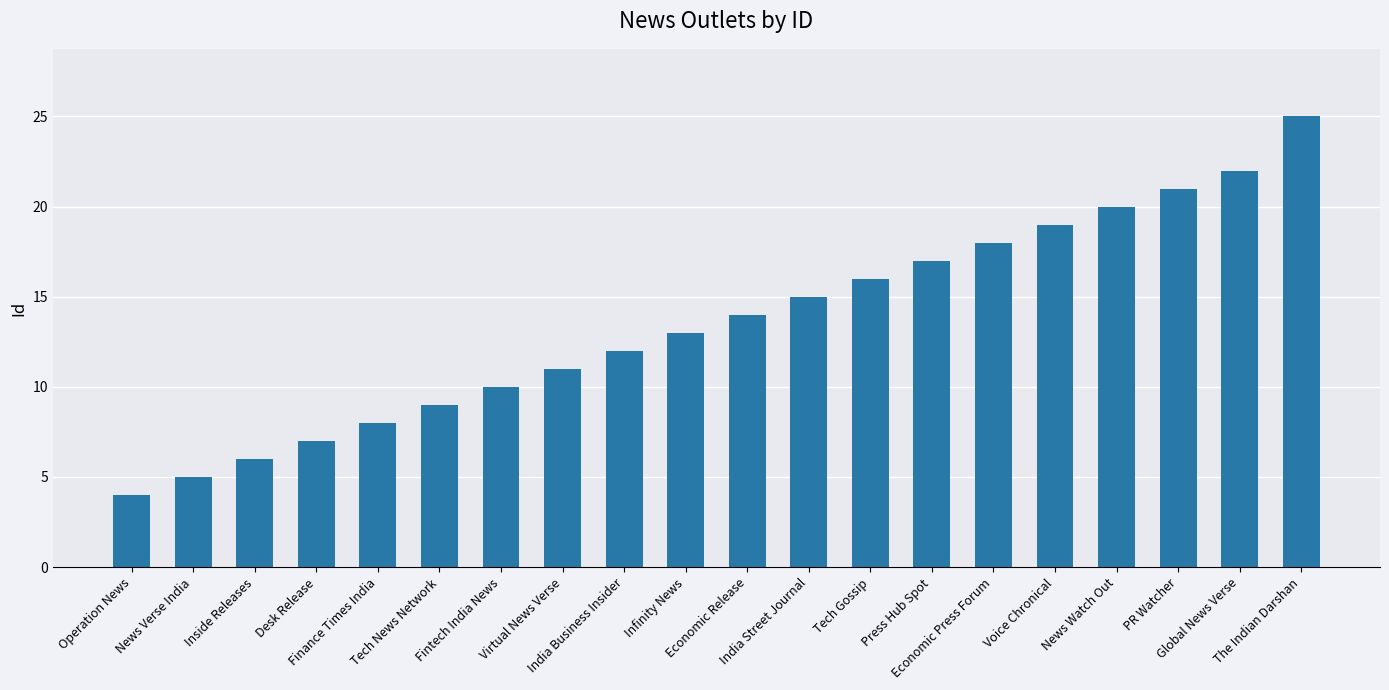

What is the difference between the maximum and minimum values?

21